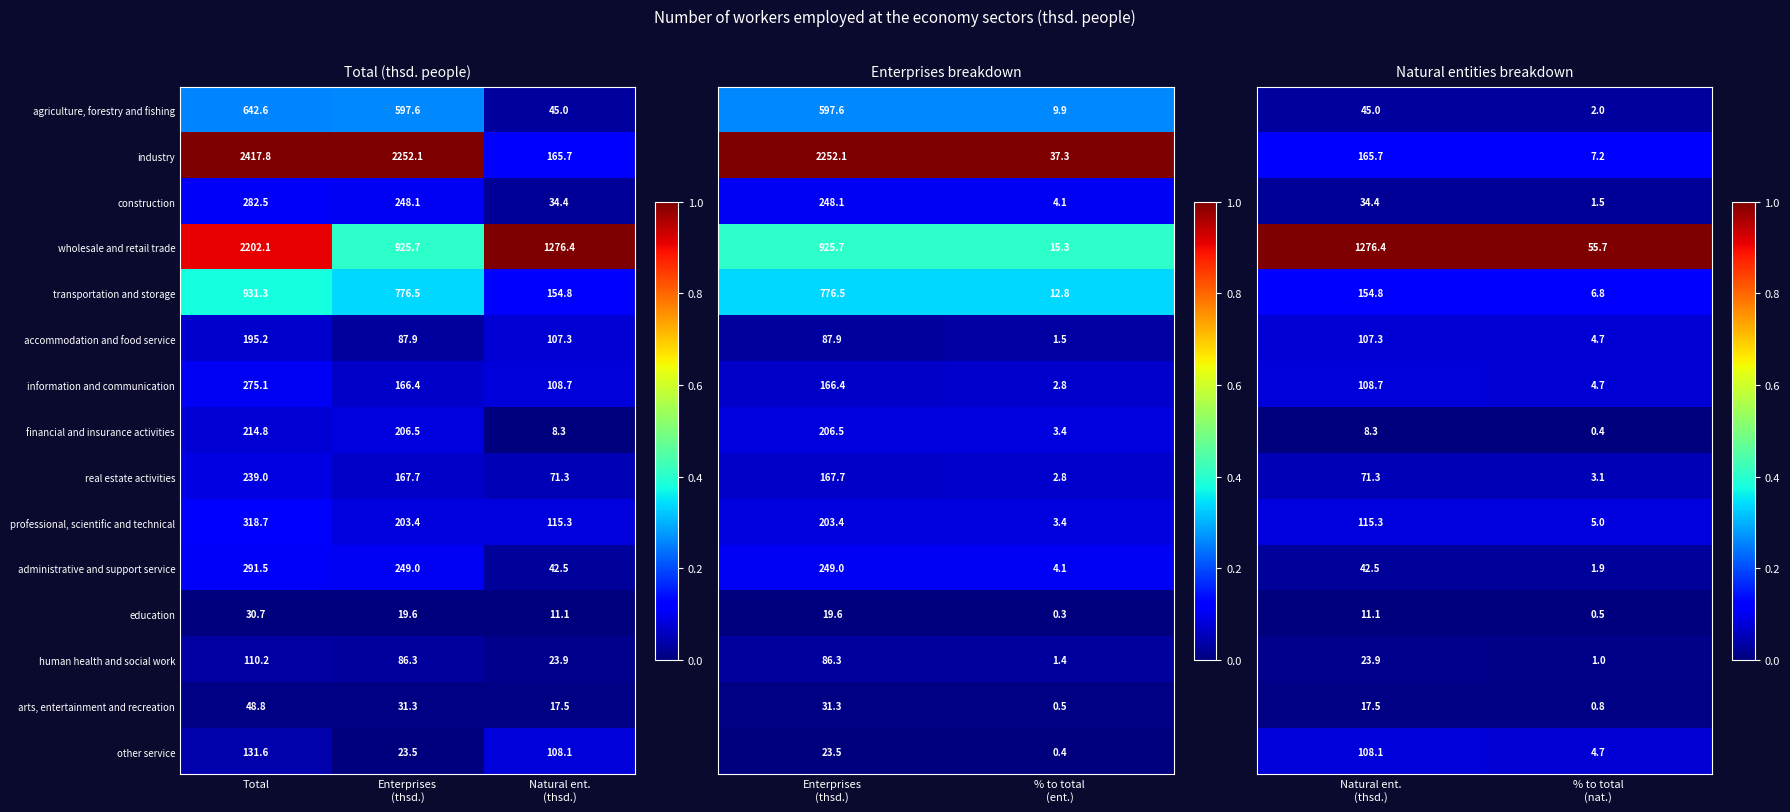

What is the minimum value for administrative and support service?

42.5